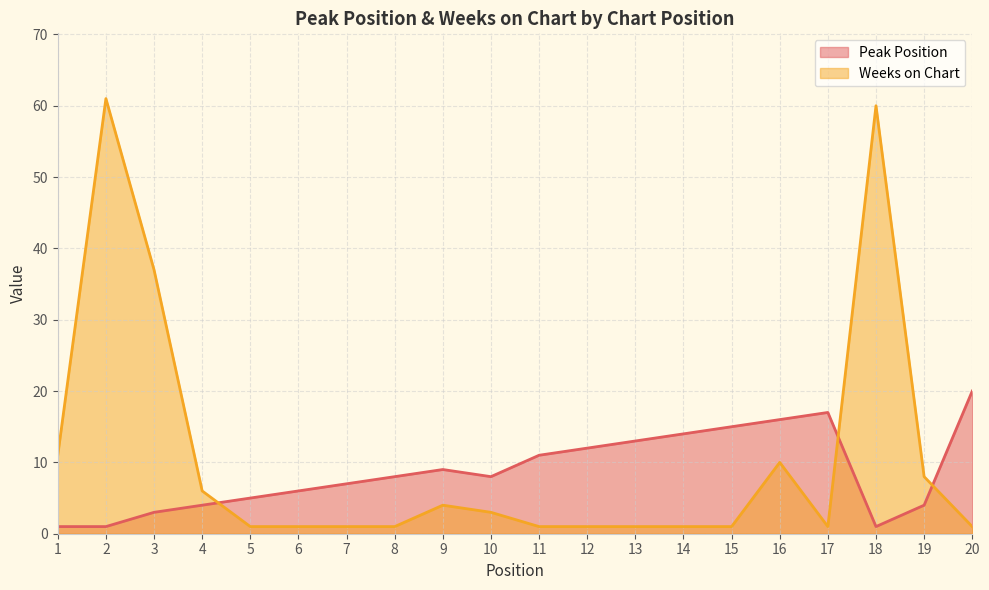

Reading left to right, what are all the values shown in this chart?

Peak Position: 1	1	3	4	5	6	7	8	9	8	11	12	13	14	15	16	17	1	4	20
Weeks on Chart: 11	61	37	6	1	1	1	1	4	3	1	1	1	1	1	10	1	60	8	1